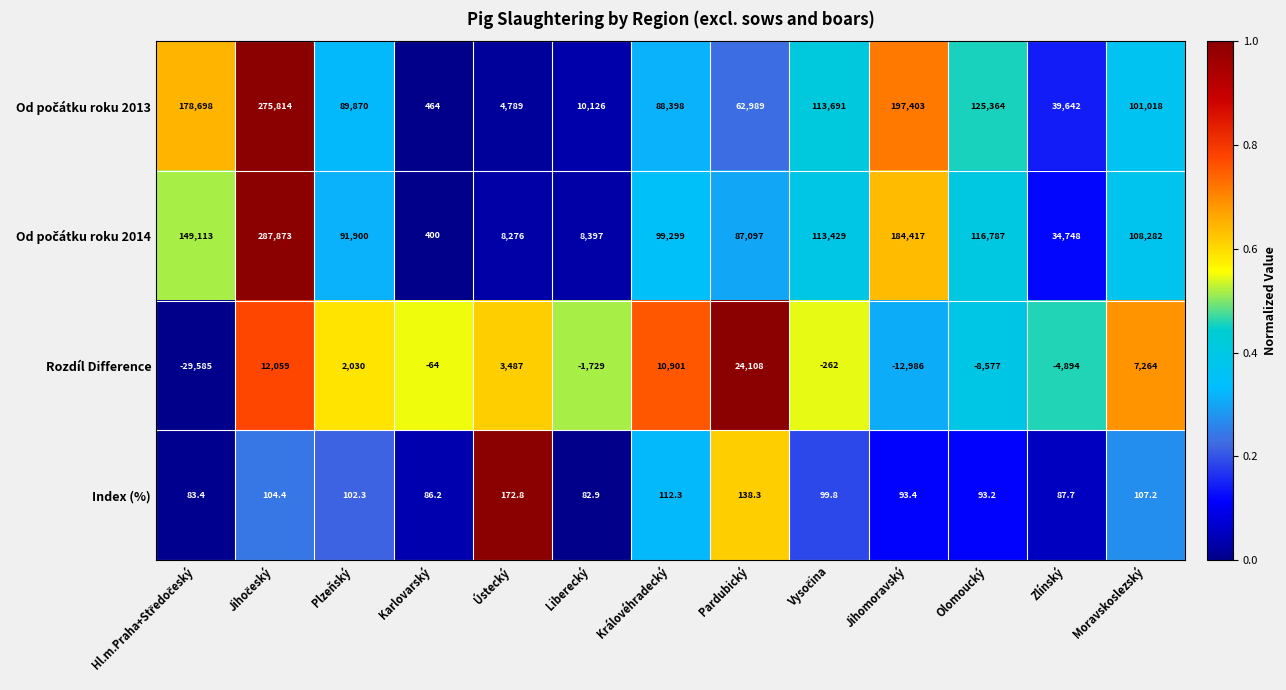

True or false: Rozdíl Difference has a value of 15522.0 at Pardubický.

False